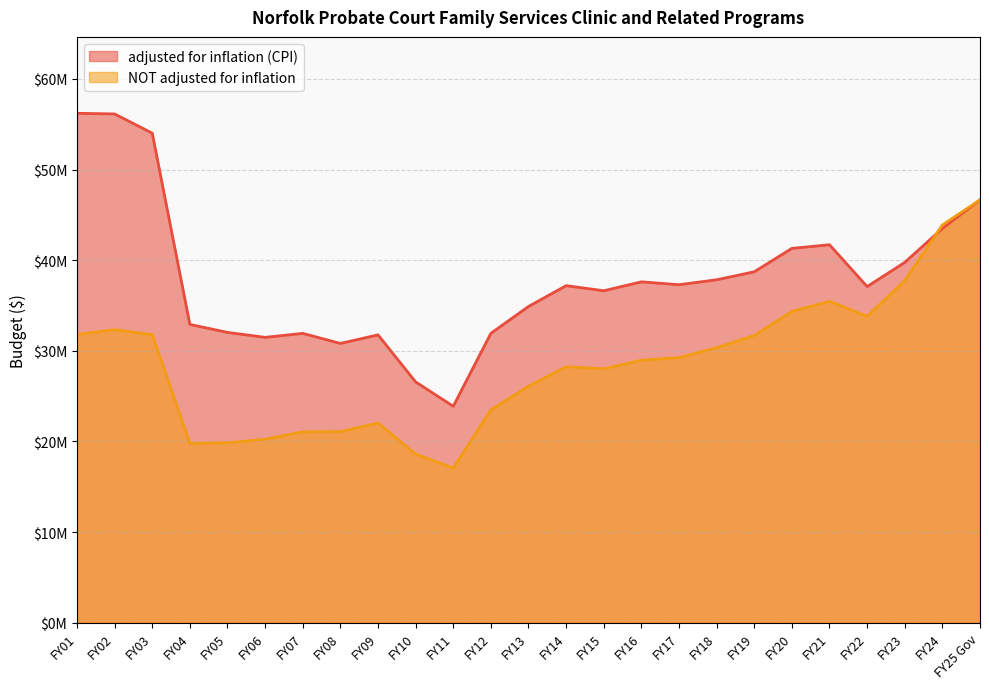

How many data points does each series have?

25